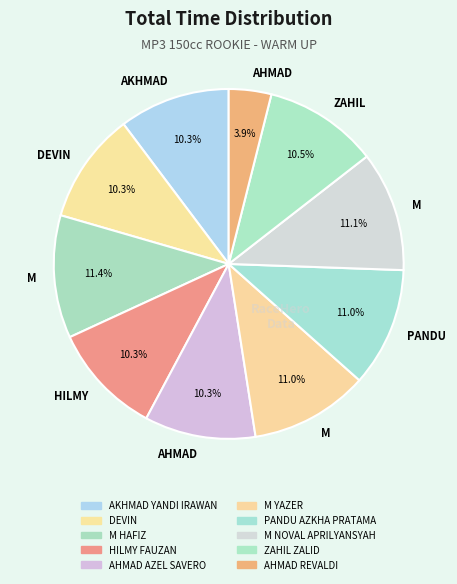

How many segments does this pie chart have?

10